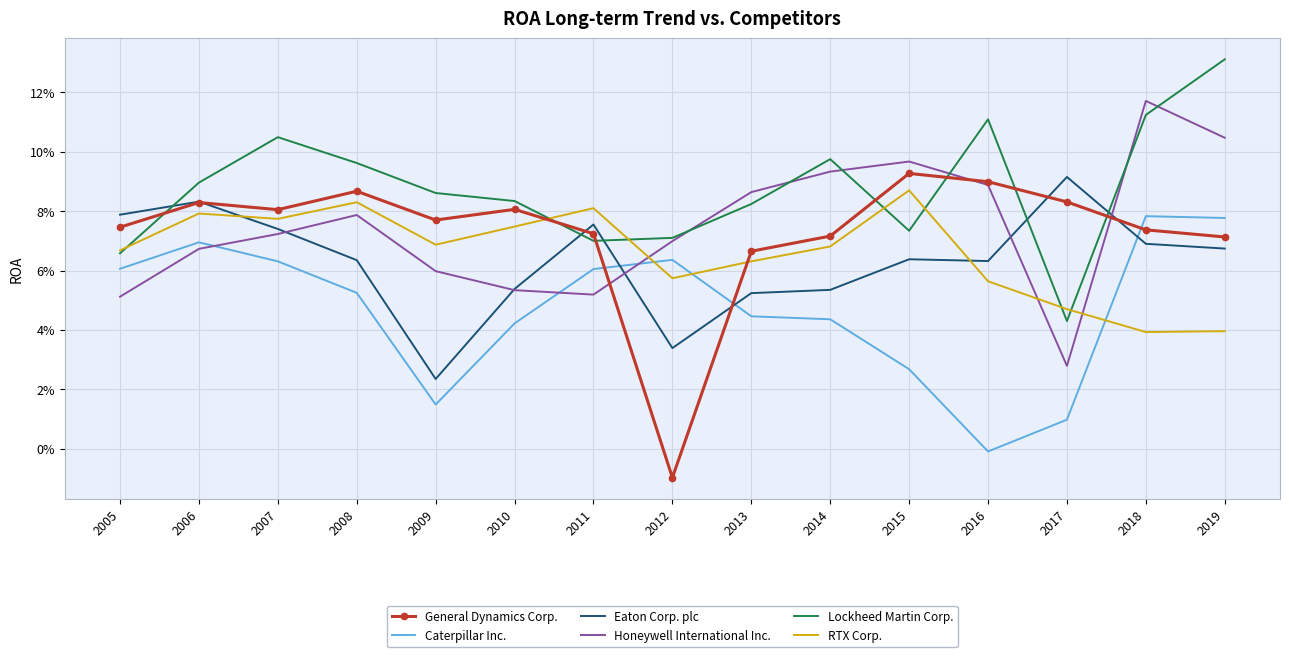

Which category has the highest value in the Honeywell International Inc. series?

2018